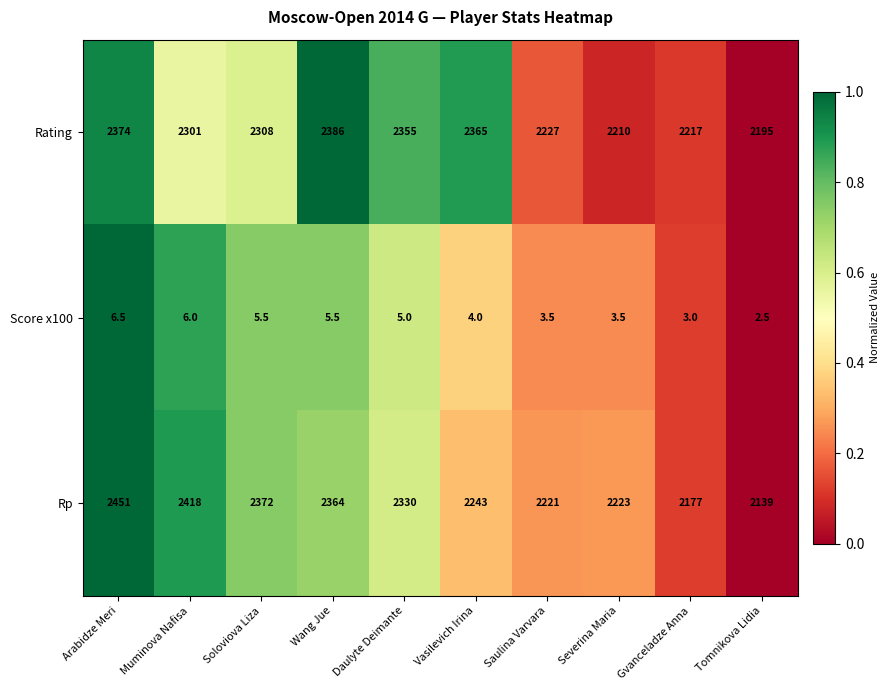

Rank the series at Daulyte Deimante from highest to lowest value.

Rating, Rp, Score x100